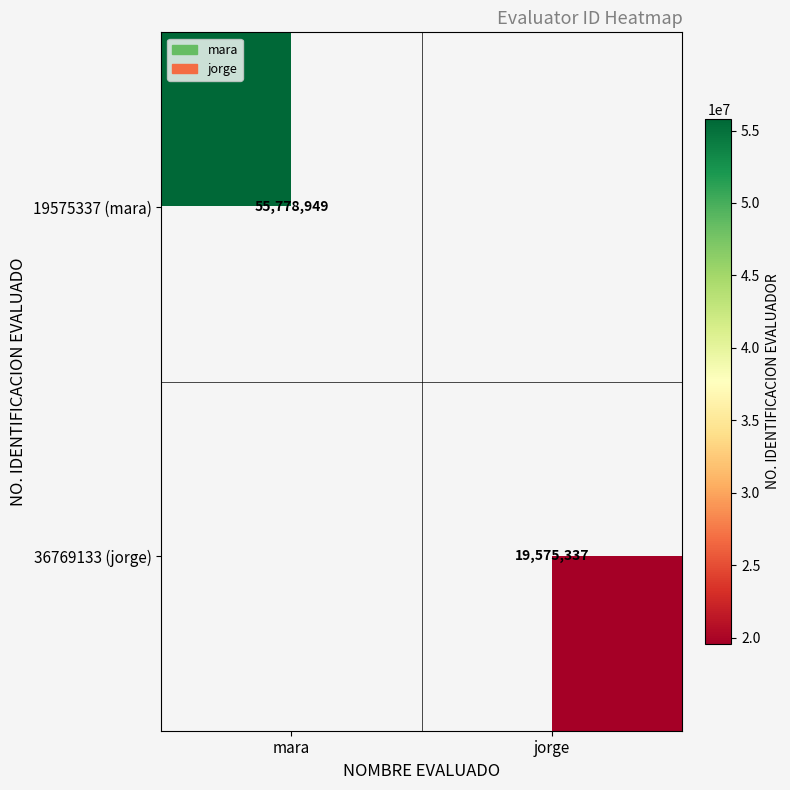

The value of 19575337 (mara) at mara is 55778949. True or false?

True